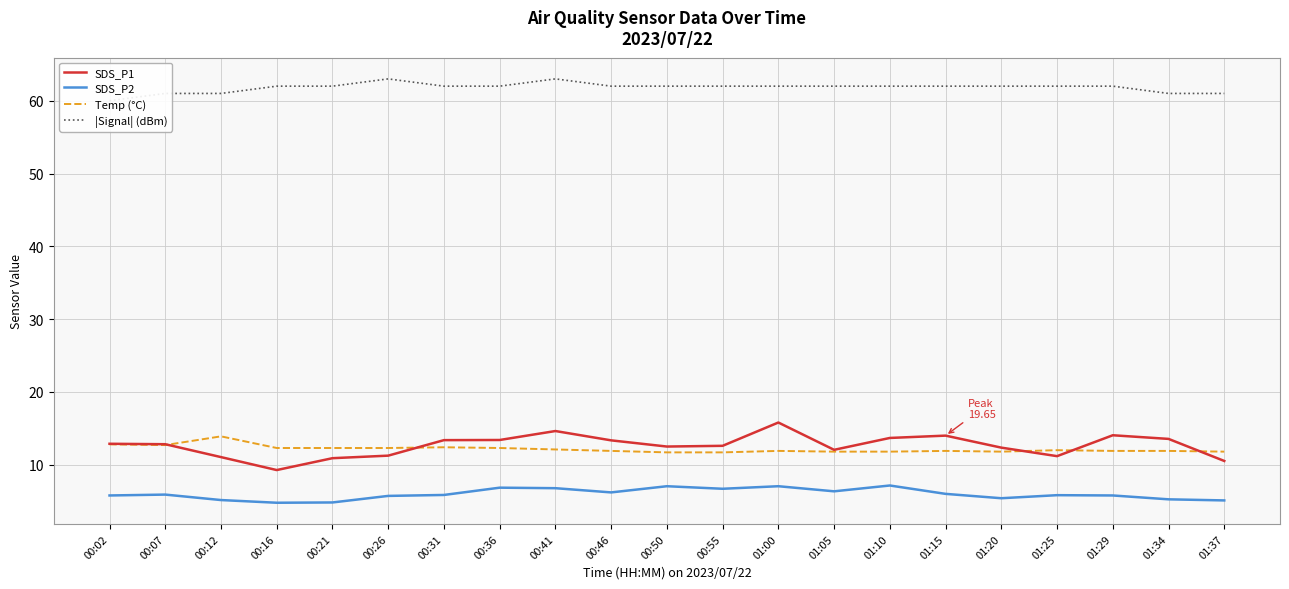

Which category has the highest value in the SDS_P1 series?

01:00